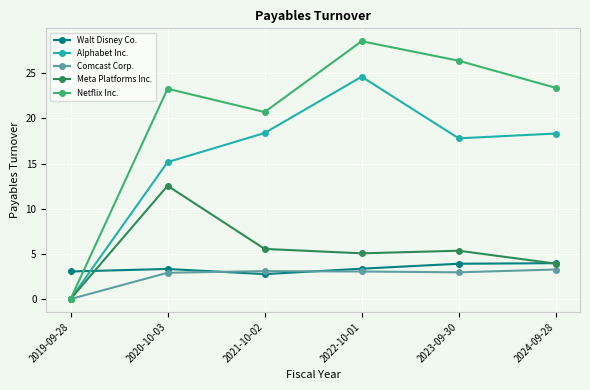

Does the chart have visible grid lines?

Yes